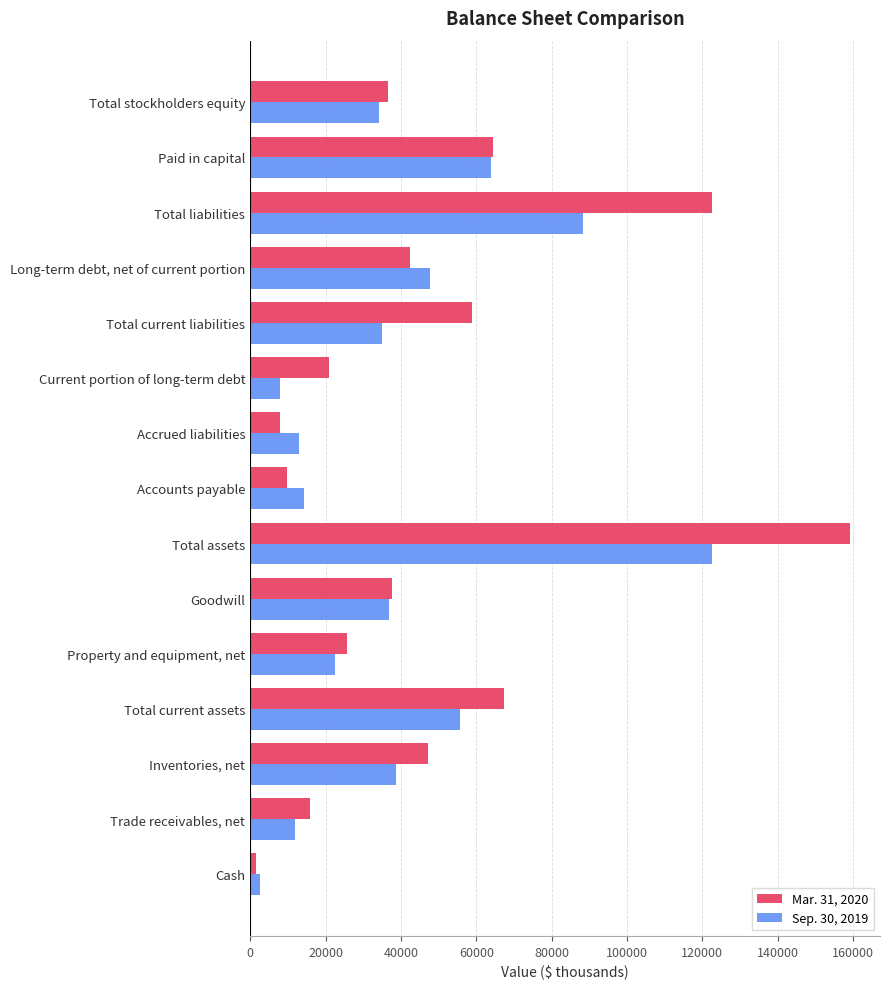

List the series in order of their overall mean, lowest first.

Sep. 30, 2019, Mar. 31, 2020